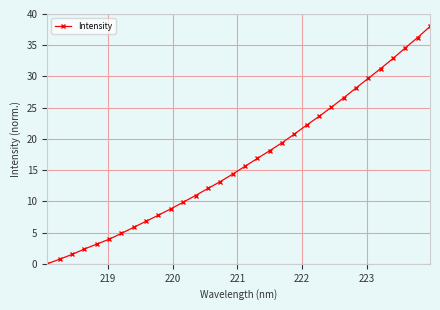

What is the difference between the maximum and minimum values?

38.0